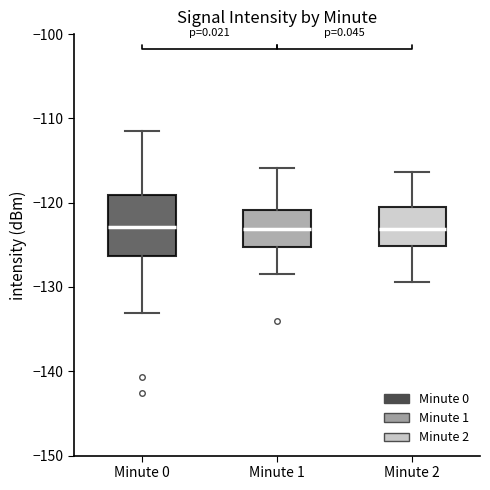

Which box is the tallest, from its lower edge to its upper edge?

Minute 0